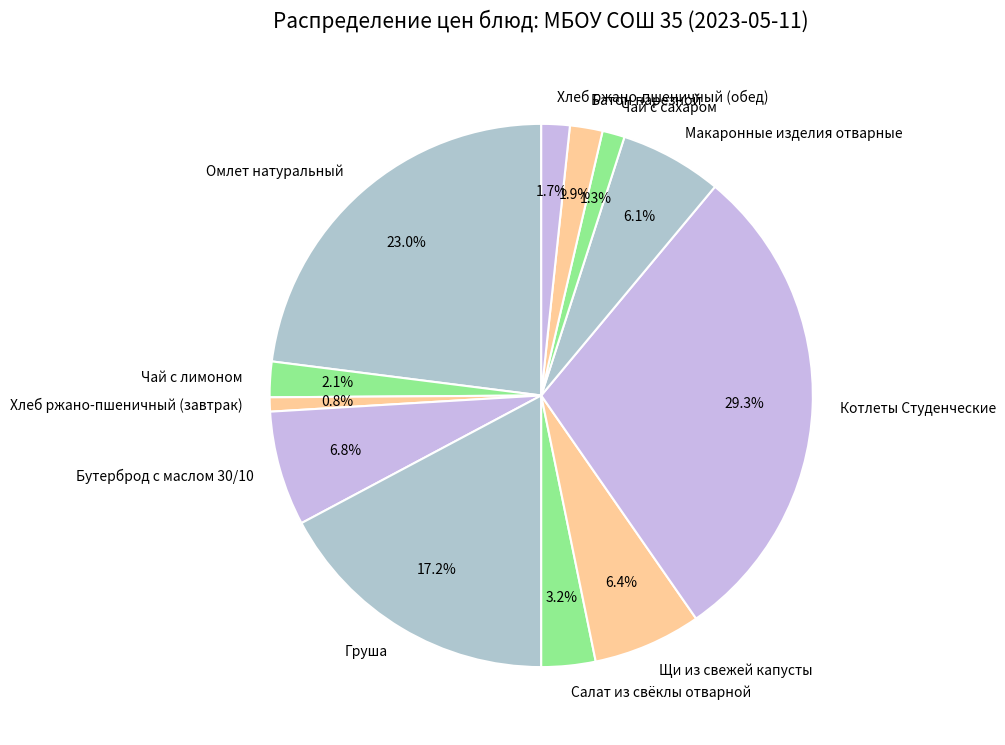

What percentage is the Щи из свежей капусты slice, to the nearest percent?

6%